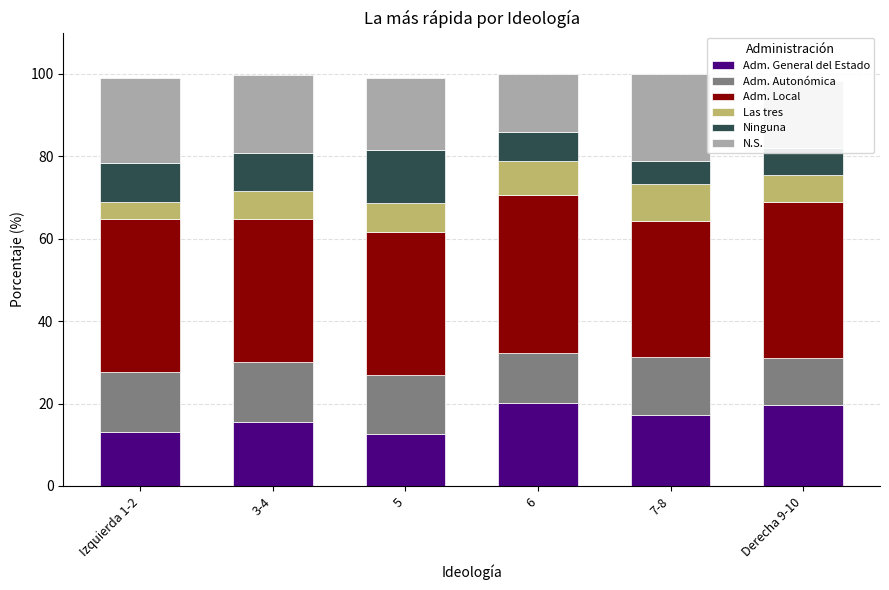

What is the maximum value for Adm. General del Estado?

20.2